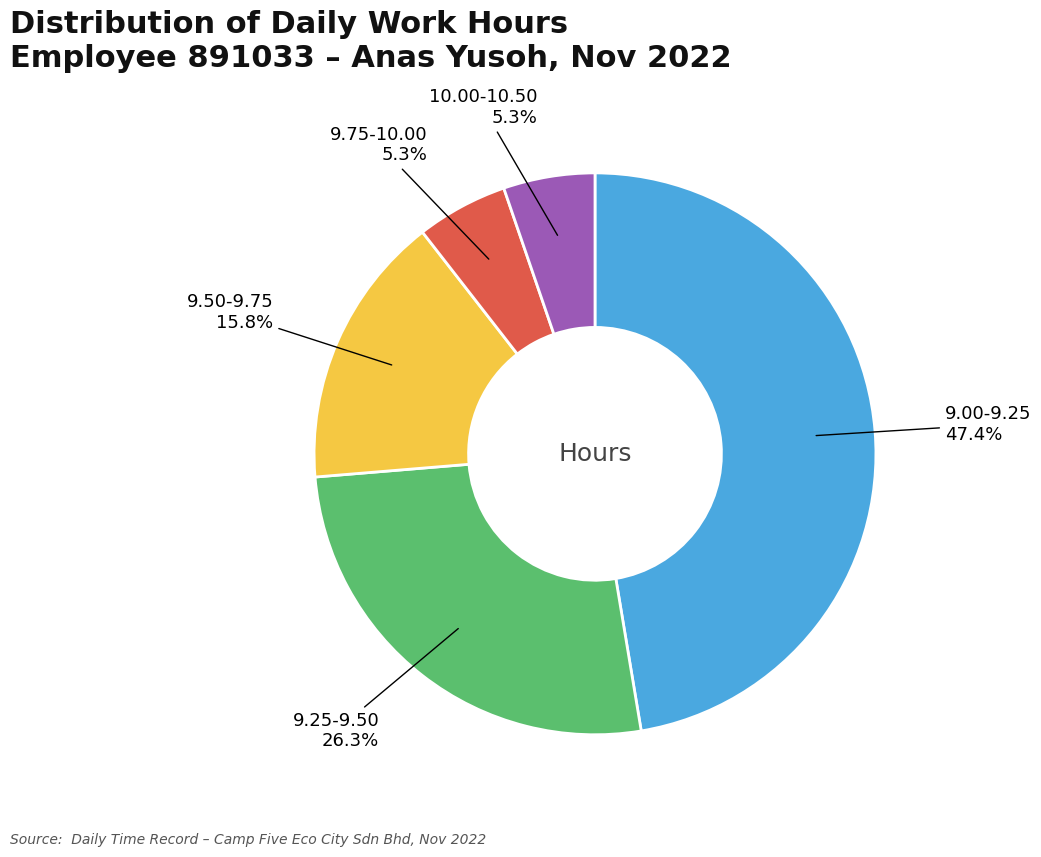

Is there any slice that represents more than half of the pie?

No